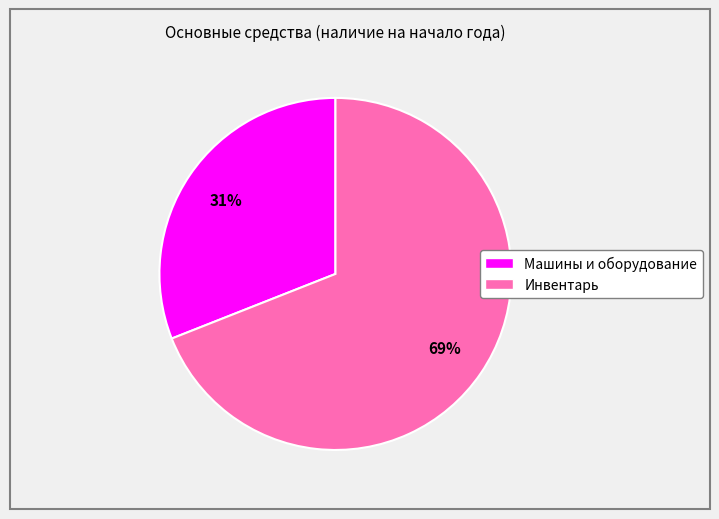

To the nearest percent, what is the difference between the largest and smallest slice percentages?

38%